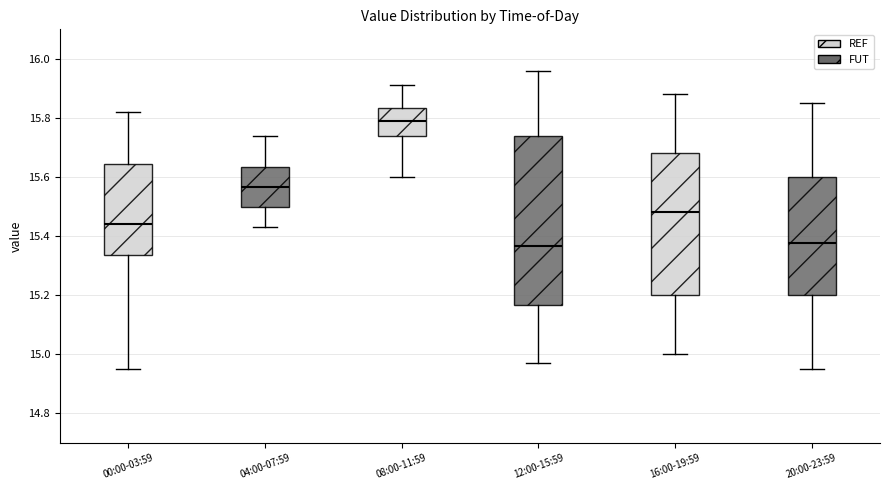

Which box is the tallest, from its lower edge to its upper edge?

12:00-15:59